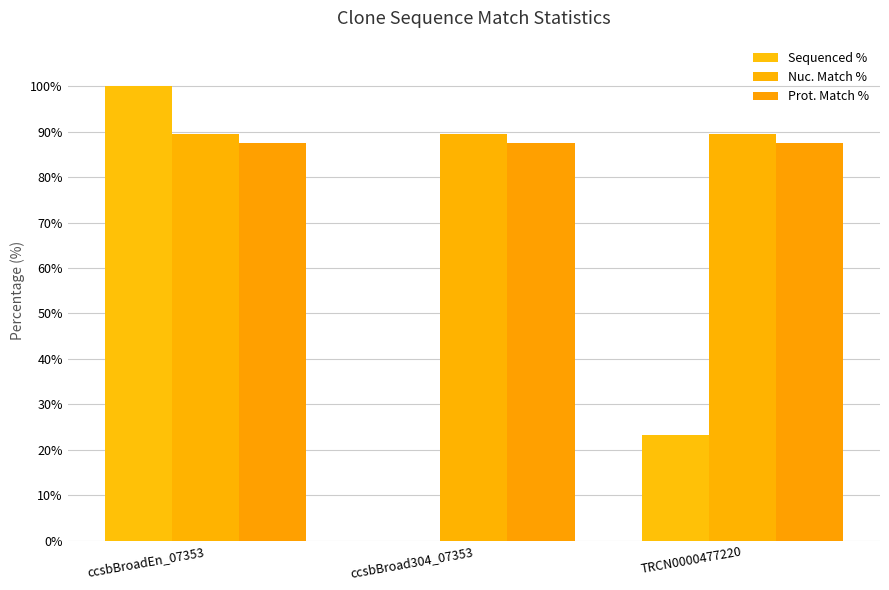

Are the bars horizontal?

No